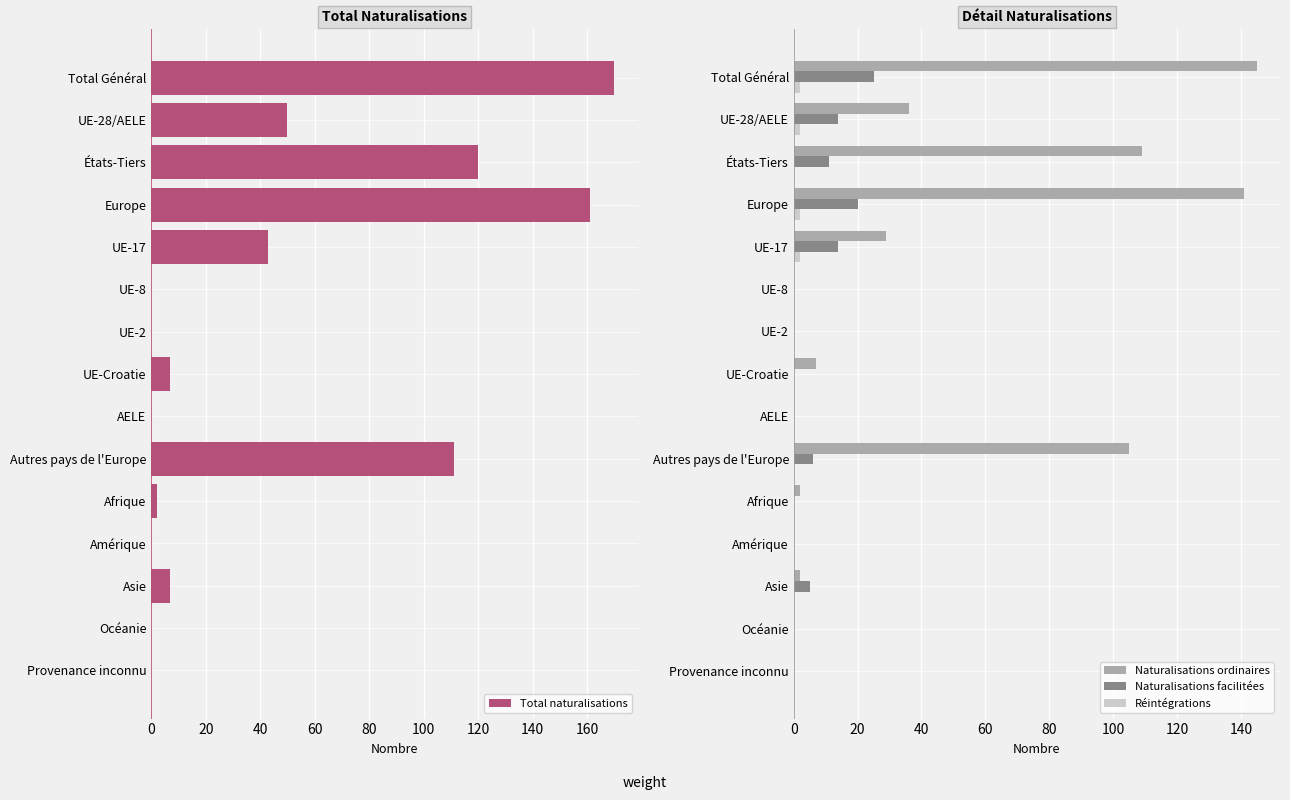

Which series has the largest range (max minus min)?

Total naturalisations